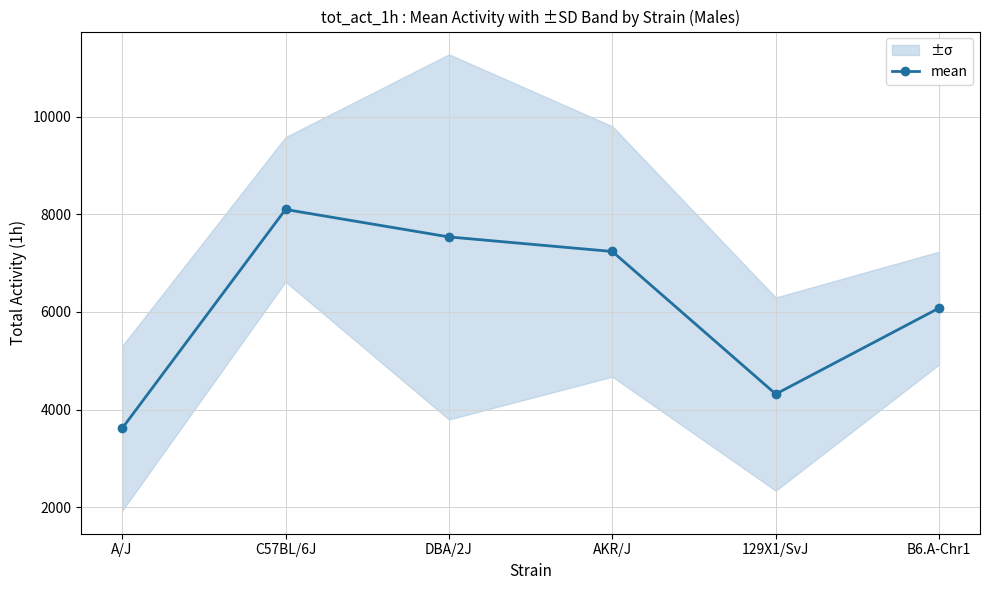

What is the sum of the values at C57BL/6J and DBA/2J?

15634